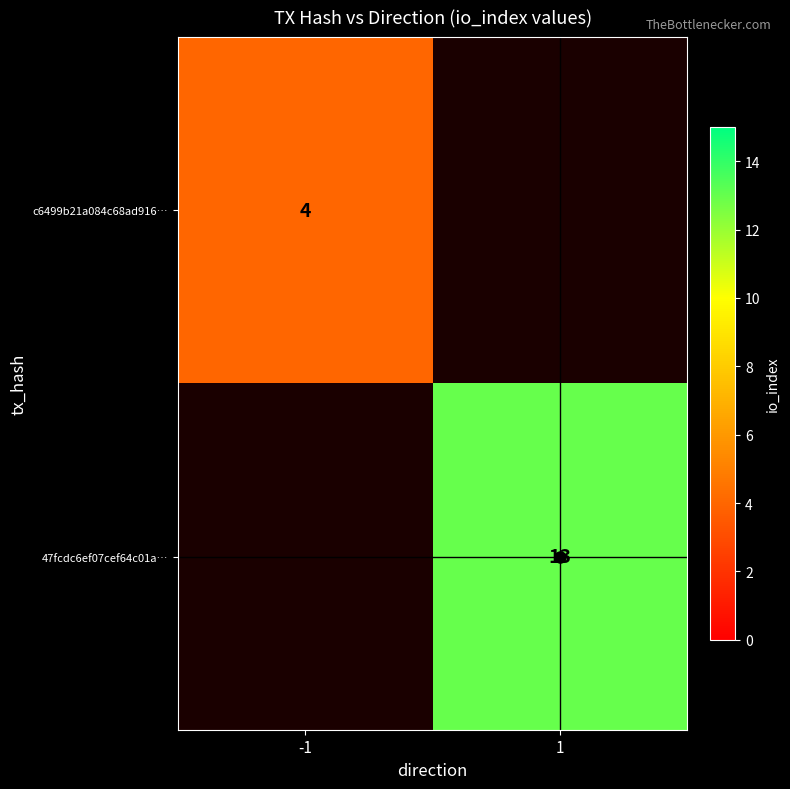

The value of c6499b21a084c68ad916… at -1 is 6. True or false?

False